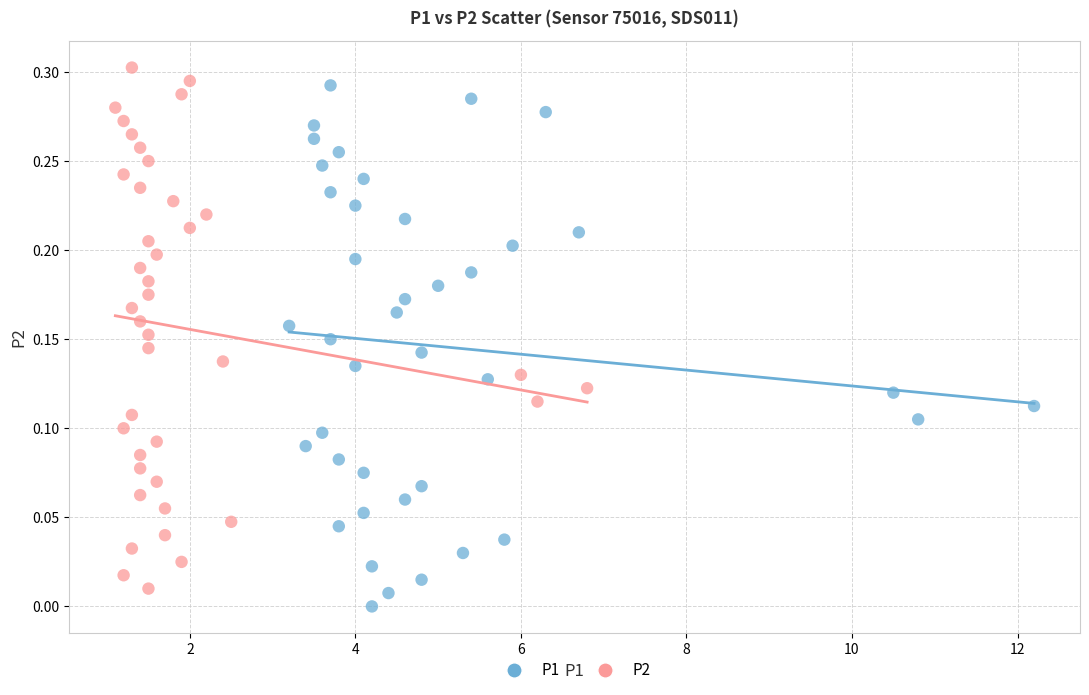

What are all the series names shown in the legend?

P1, P2